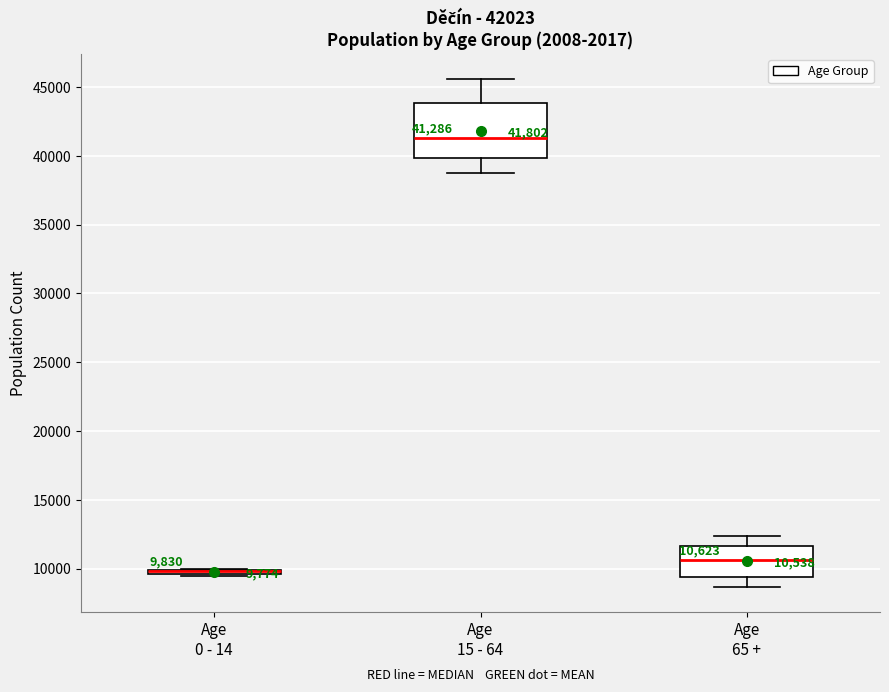

Comparing the boxes themselves (not the whiskers), which one is the tallest?

Age 15 - 64